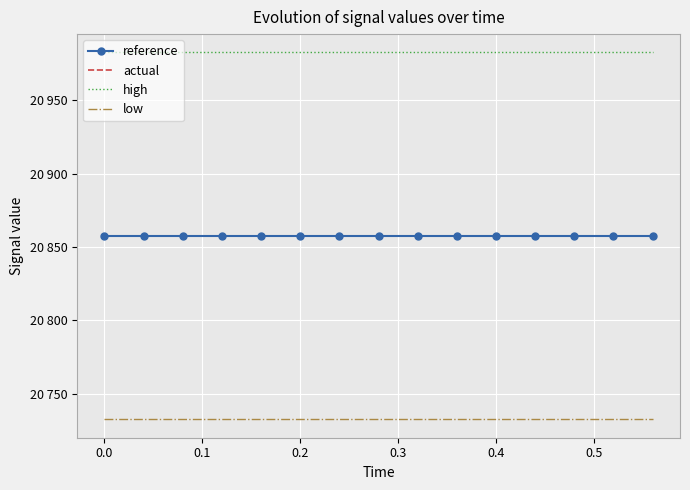

What are all the series names shown in the legend?

reference, actual, high, low